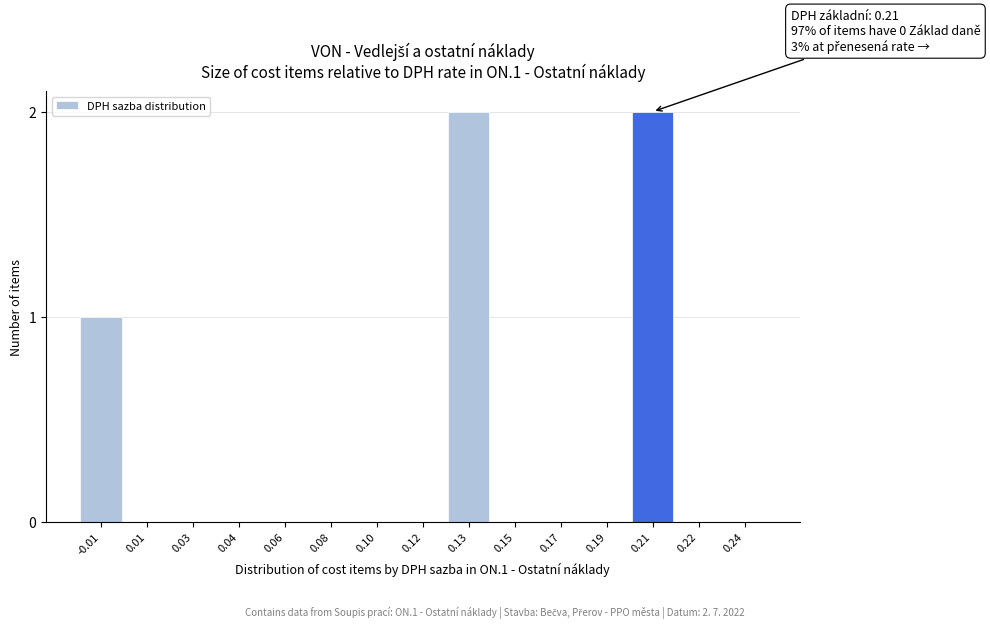

Reading right to left, list all the values displayed in this chart.

0.24=0	0.22=0	0.21=2	0.19=0	0.17=0	0.15=0	0.13=2	0.12=0	0.10=0	0.08=0	0.06=0	0.04=0	0.03=0	0.01=0	-0.01=1